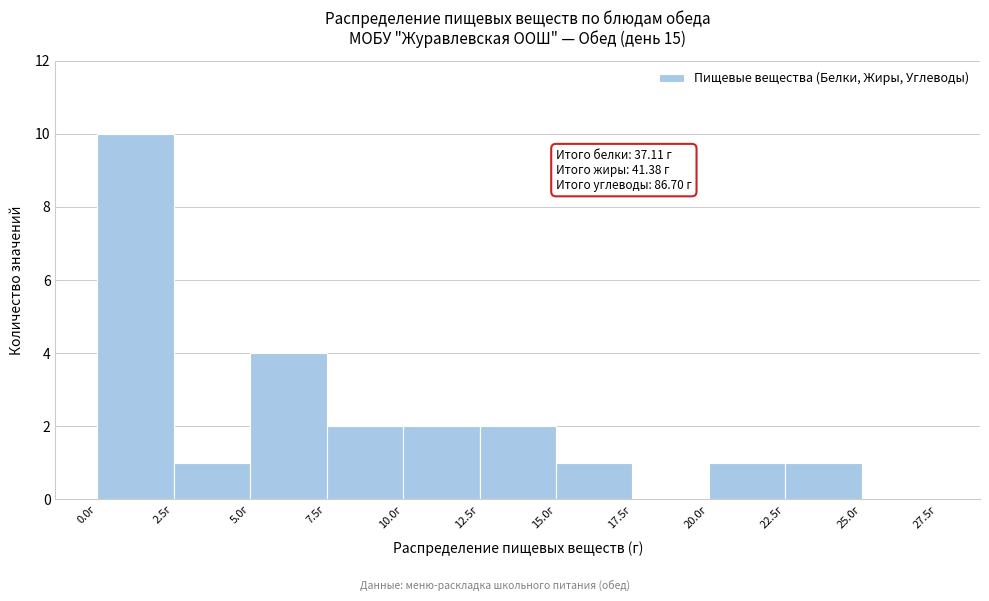

Which range on the x-axis has the tallest bar?

0.0 to 2.5